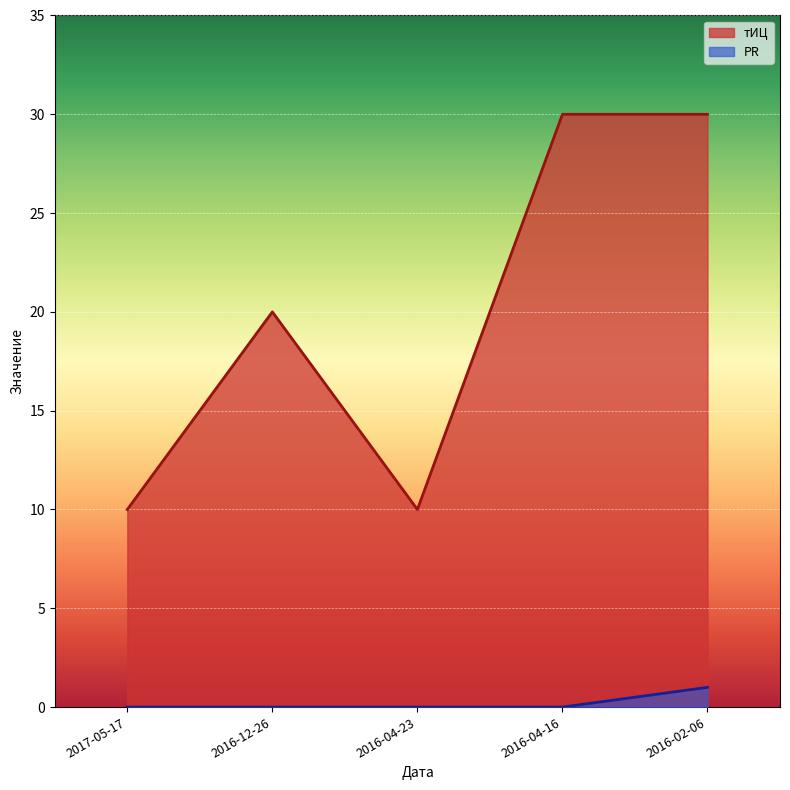

At how many categories does at least one series exceed 27?

2